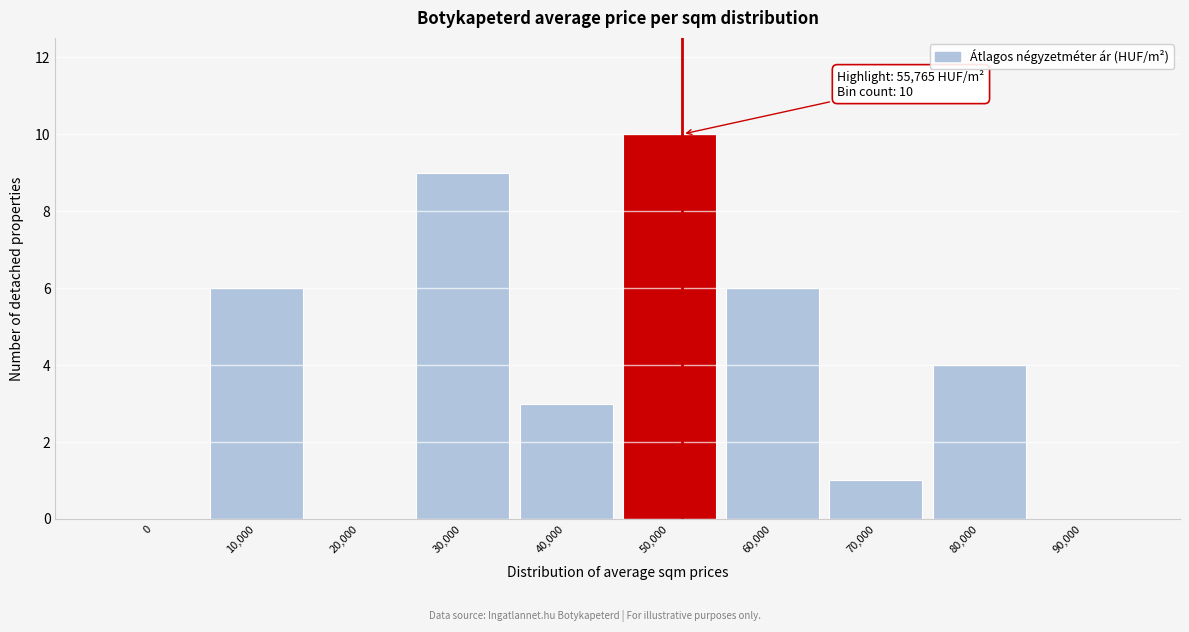

Reading left to right, extract all data points from this chart.

0=0	10,000=6	20,000=0	30,000=9	40,000=3	50,000=10	60,000=6	70,000=1	80,000=4	90,000=0